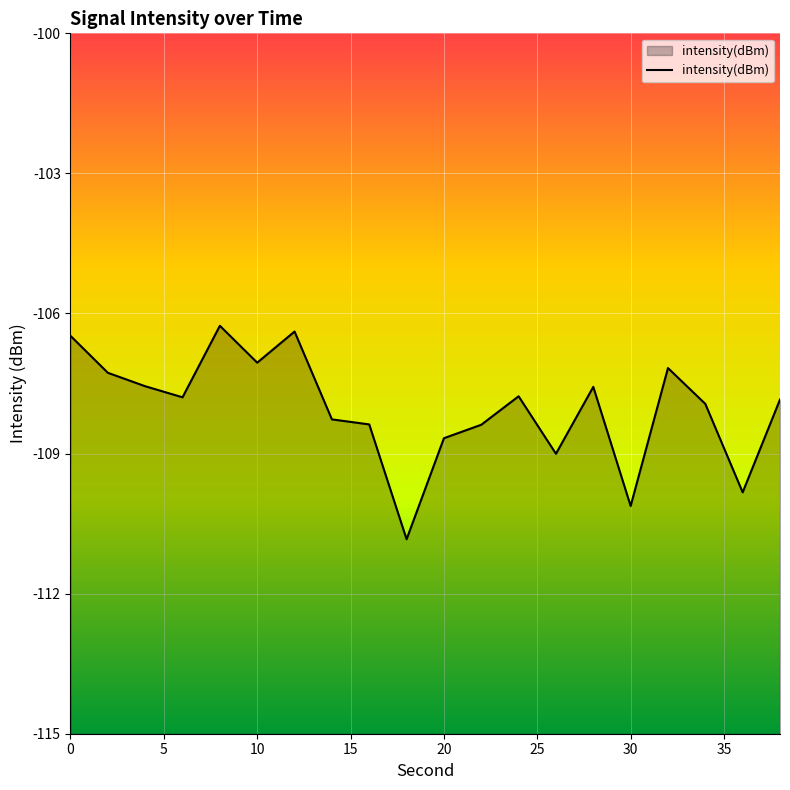

Rank the categories by value from highest to lowest.

8, 12, 0, 10, 32, 2, 4, 28, 24, 6, 38, 34, 14, 16, 22, 20, 26, 36, 30, 18